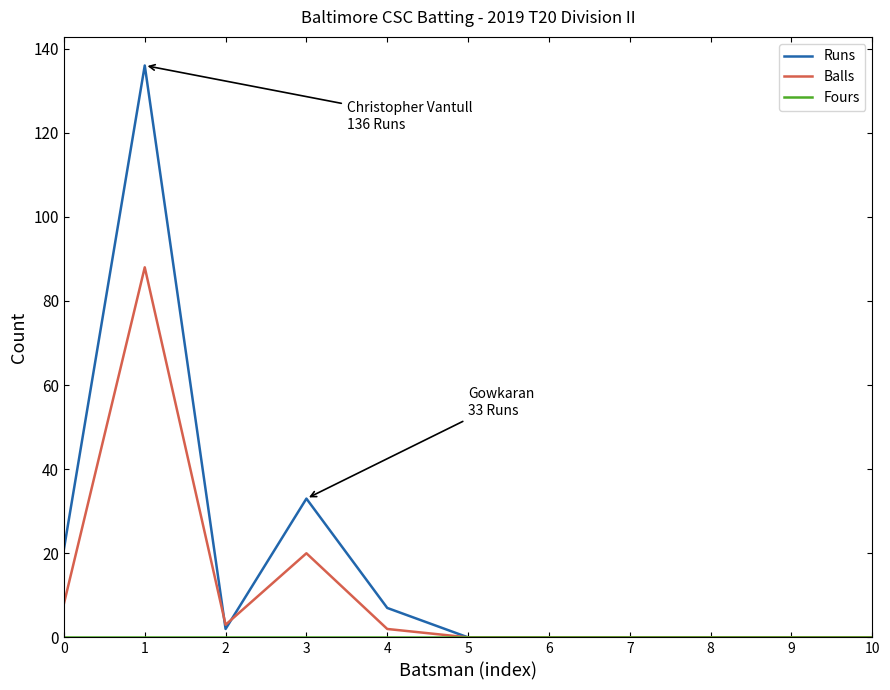

The value of Runs at 4 is 7. True or false?

True